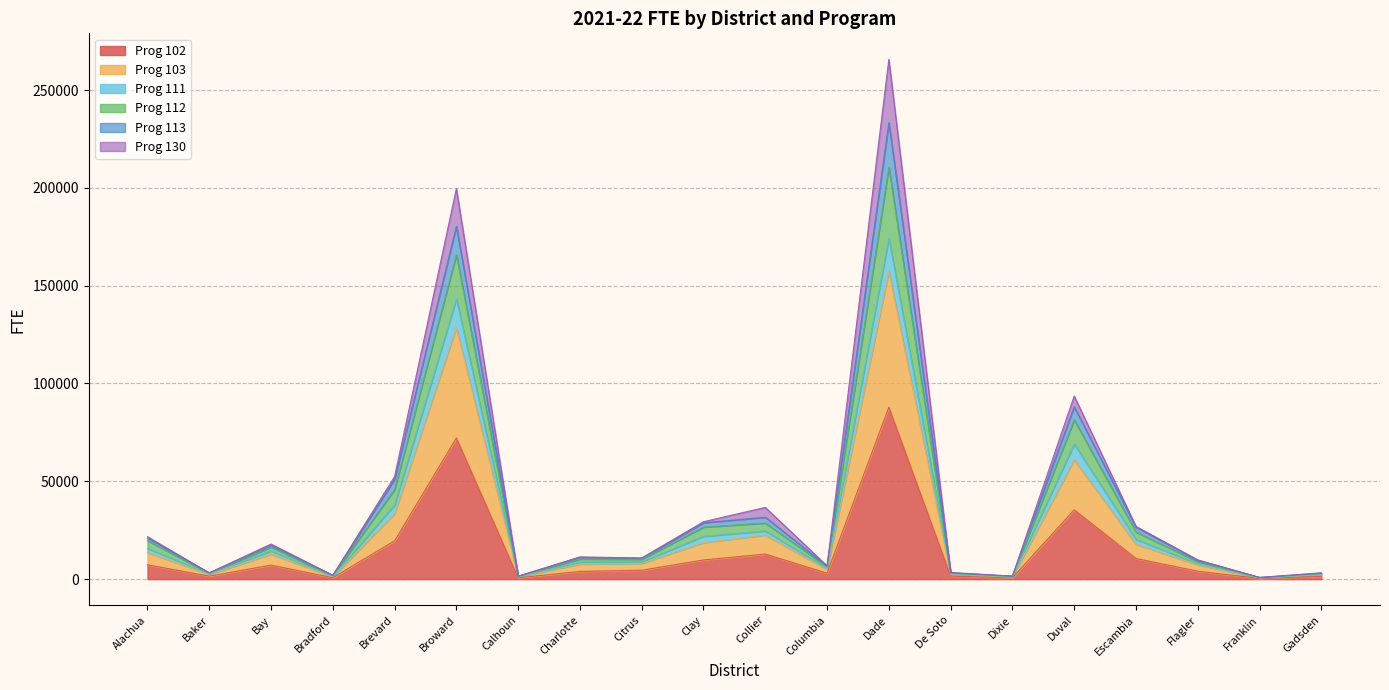

What is the highest value of the Prog 102 series?

87884.7